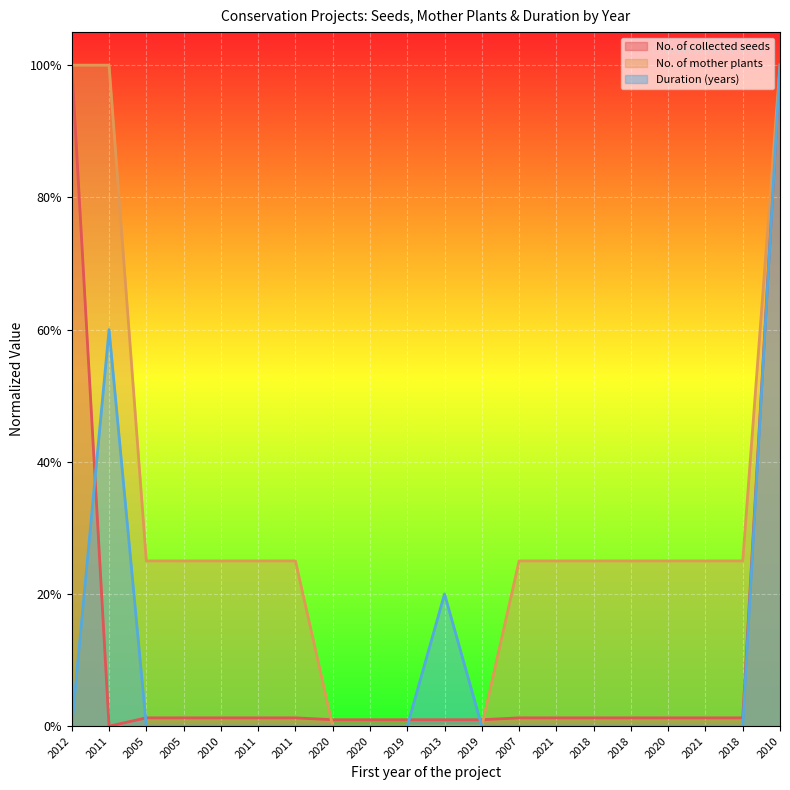

Reading right to left, transcribe all the data shown in this chart.

No. of collected seeds: 2010=1.0	2018=0.0	2021=0.0	2020=0.0	2018=0.0	2018=0.0	2021=0.0	2007=0.0	2019=0.0	2013=0.0	2019=0.0	2020=0.0	2020=0.0	2011=0.0	2011=0.0	2010=0.0	2005=0.0	2005=0.0	2011=0.0	2012=1.0
No. of mother plants: 2010=1.0	2018=0.2	2021=0.2	2020=0.2	2018=0.2	2018=0.2	2021=0.2	2007=0.2	2019=0.0	2013=0.0	2019=0.0	2020=0.0	2020=0.0	2011=0.2	2011=0.2	2010=0.2	2005=0.2	2005=0.2	2011=1.0	2012=1.0
Duration (years): 2010=1.0	2018=0.0	2021=0.0	2020=0.0	2018=0.0	2018=0.0	2021=0.0	2007=0.0	2019=0.0	2013=0.2	2019=0.0	2020=0.0	2020=0.0	2011=0.0	2011=0.0	2010=0.0	2005=0.0	2005=0.0	2011=0.6	2012=0.0